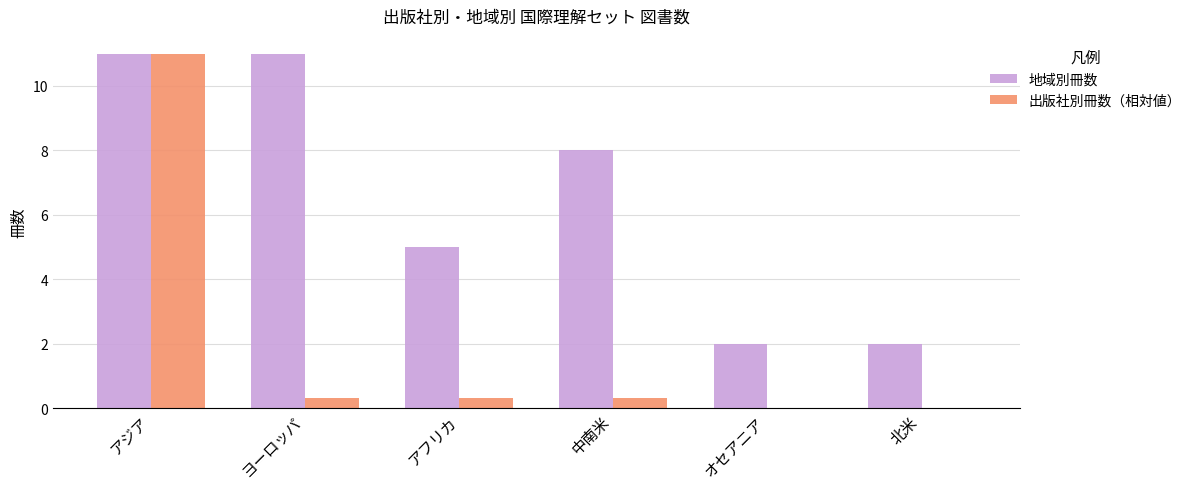

What is the maximum value for 出版社別冊数（相対値）?

11.0